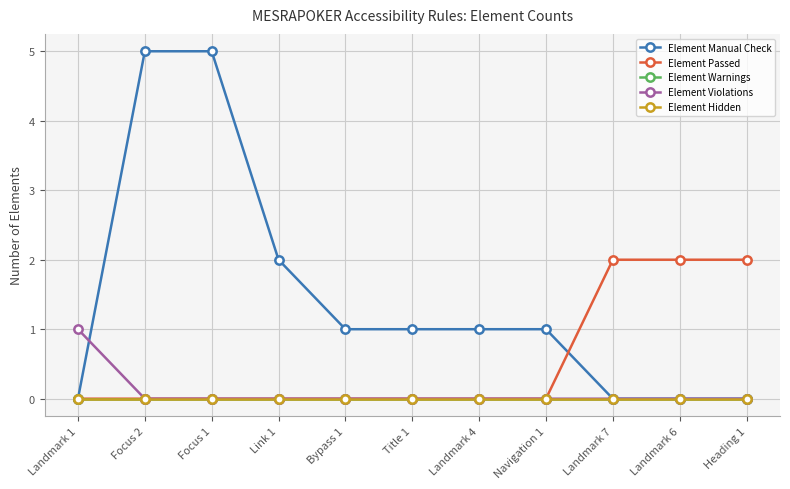

Does the chart have visible grid lines?

Yes